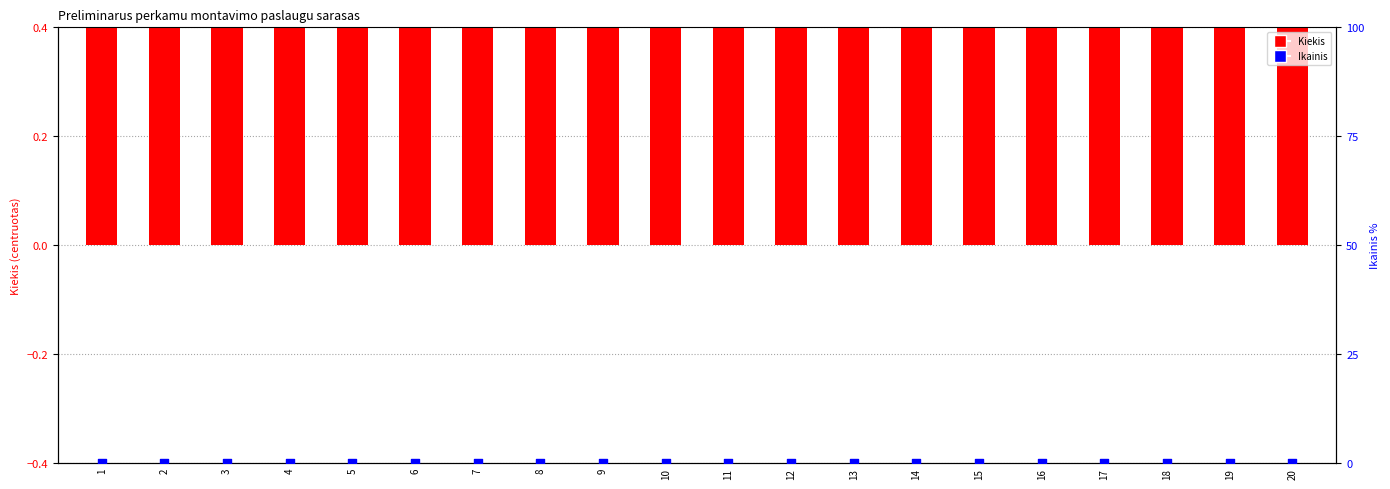

What is the total value across all series at 15?

0.5